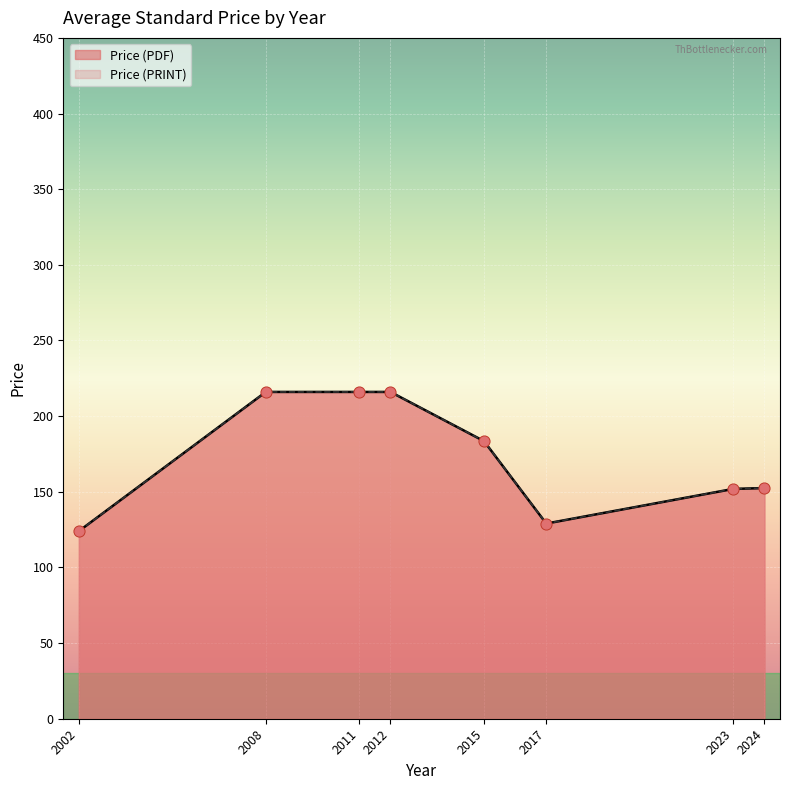

Which series contains the lowest Y value?

Price (PDF)